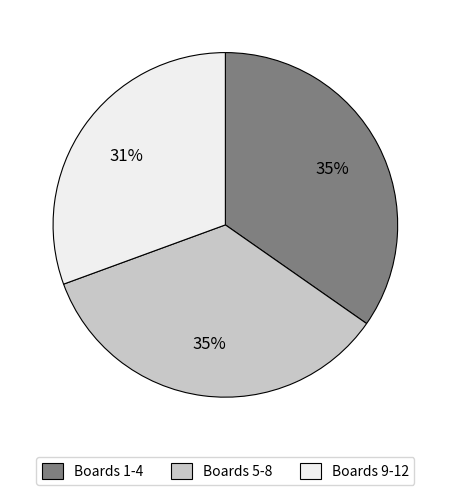

True or false: Boards 9-12 accounts for 41% of the total.

False